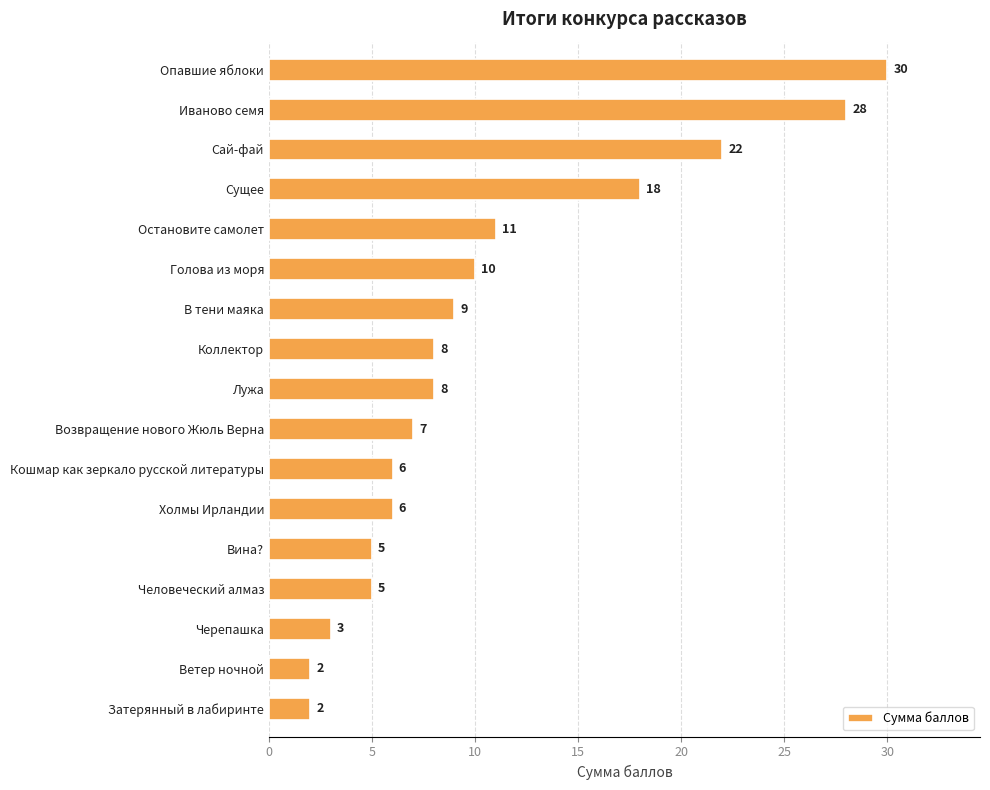

What is the ratio of the value at Черепашка to the value at Коллектор?

0.4